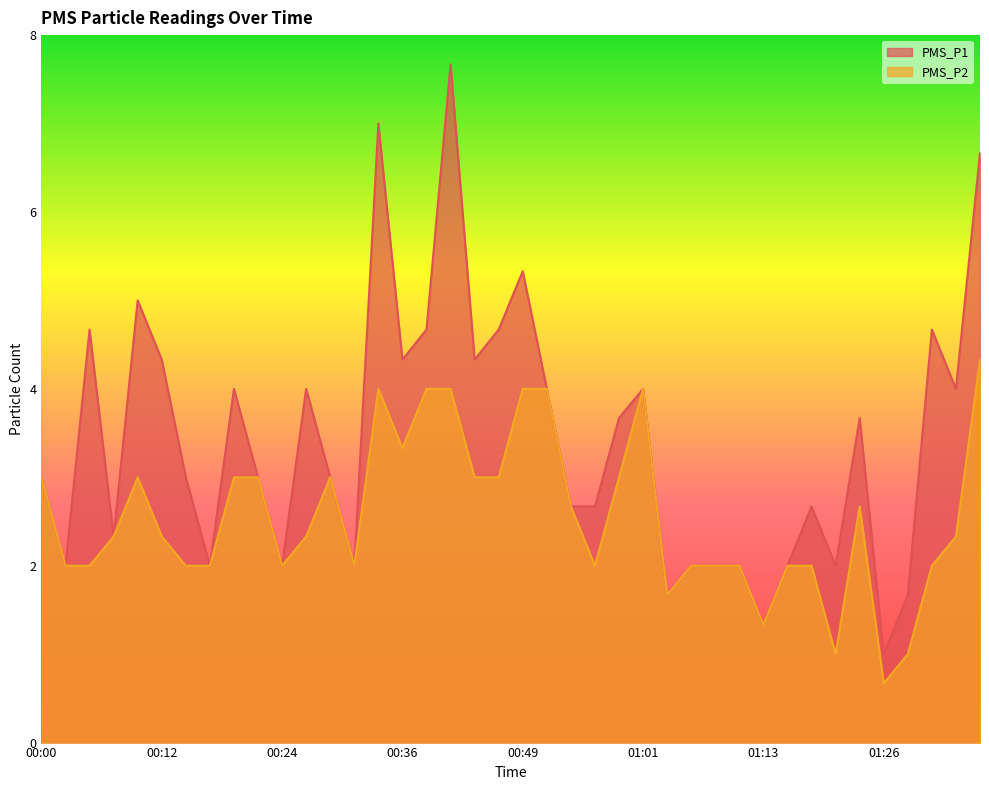

What is the sum of all PMS_P1 values?

136.7